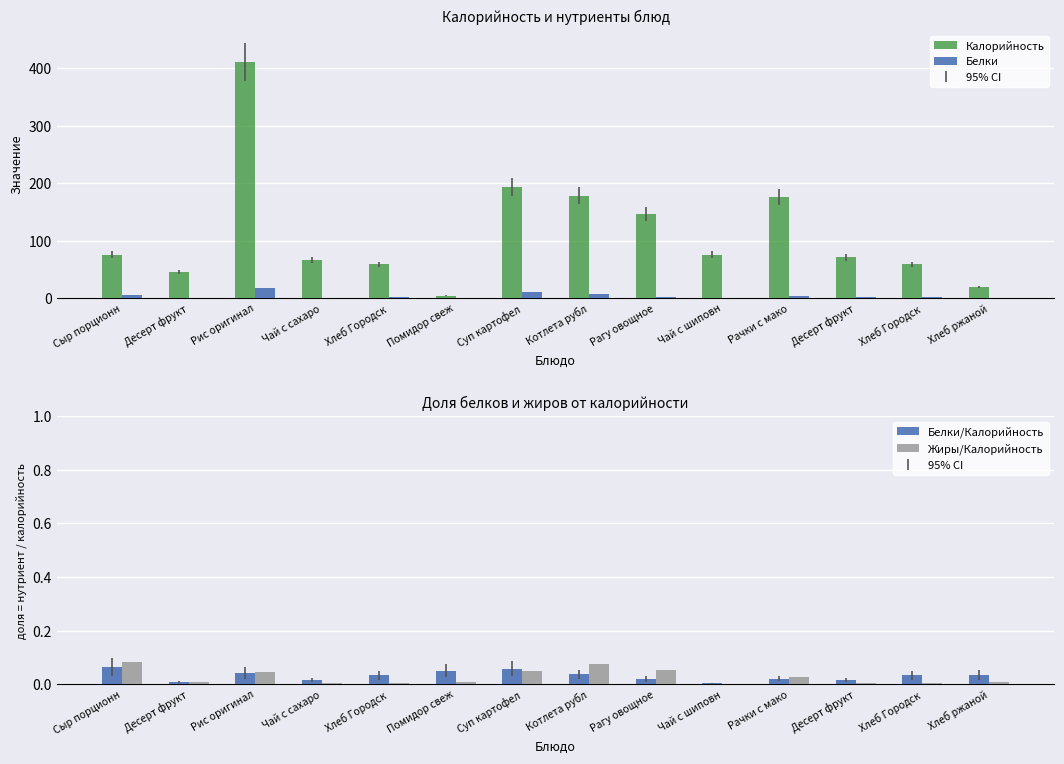

The Калорийность series shows 59.0 at Хлеб Городск. True or false?

True